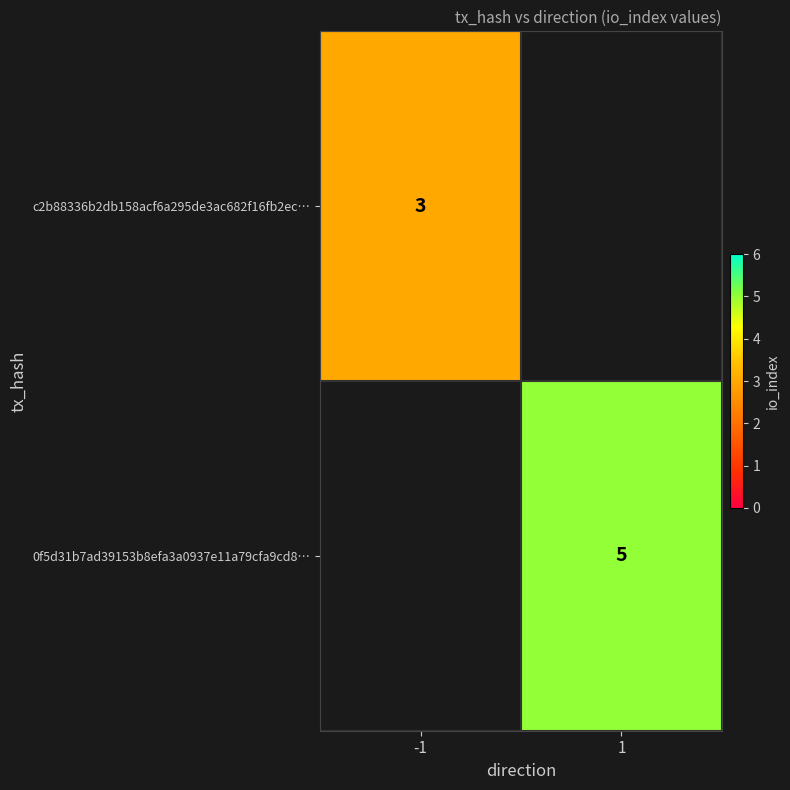

The 0f5d31b7ad39153b8efa3a0937e11a79cfa9cd8… series shows 7 at 1. True or false?

False